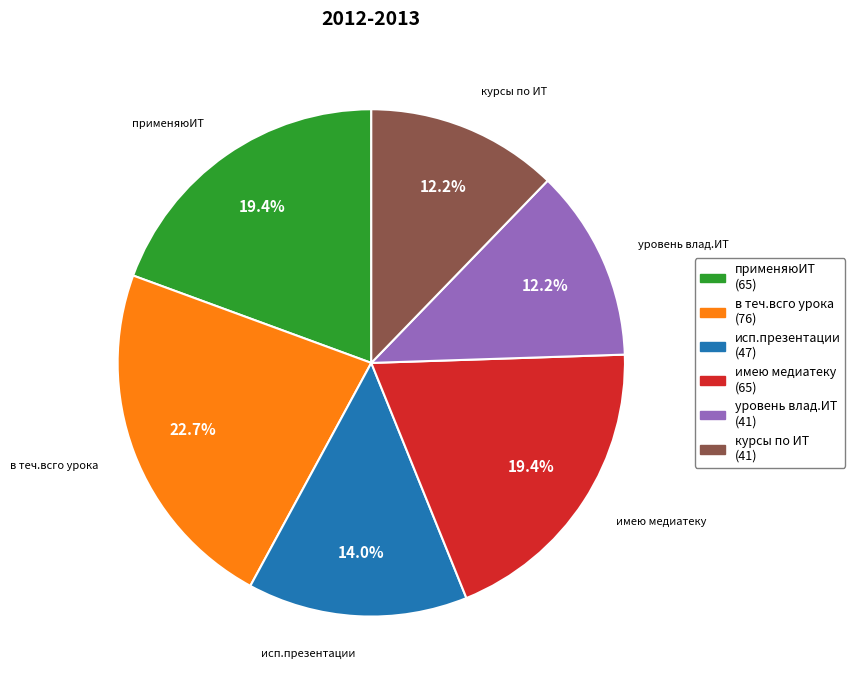

To the nearest percent, what percentage of the pie is уровень влад.ИТ?

12%